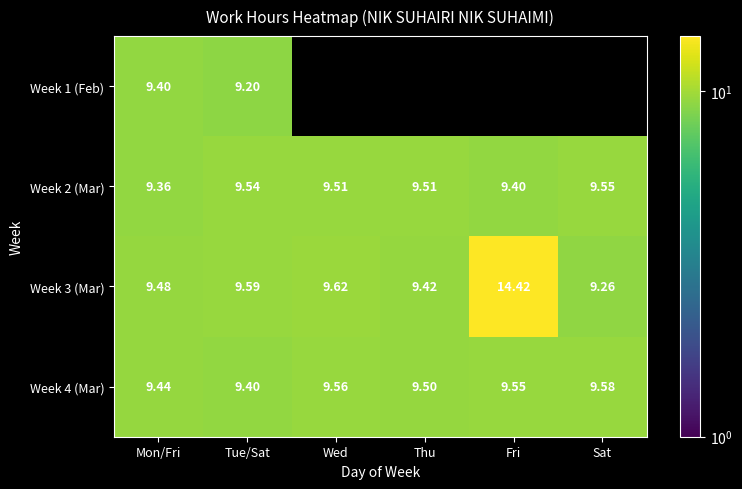

Which category has the lowest value in the Week 3 (Mar) series?

Sat